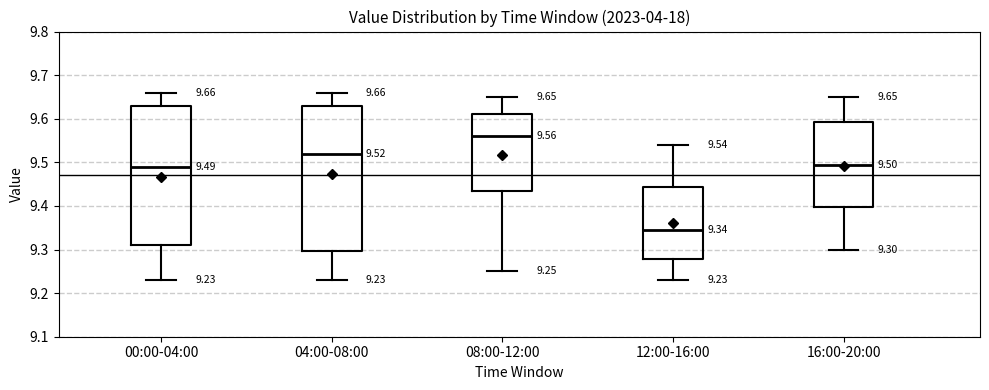

Which box is the tallest, from its lower edge to its upper edge?

04:00-08:00